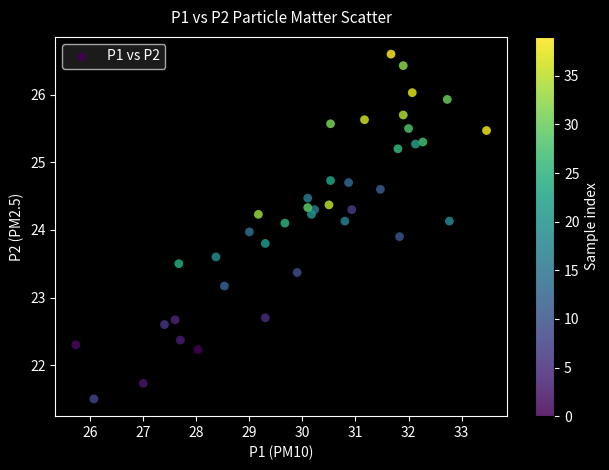

What is the range of Y values (max minus min)?

5.1